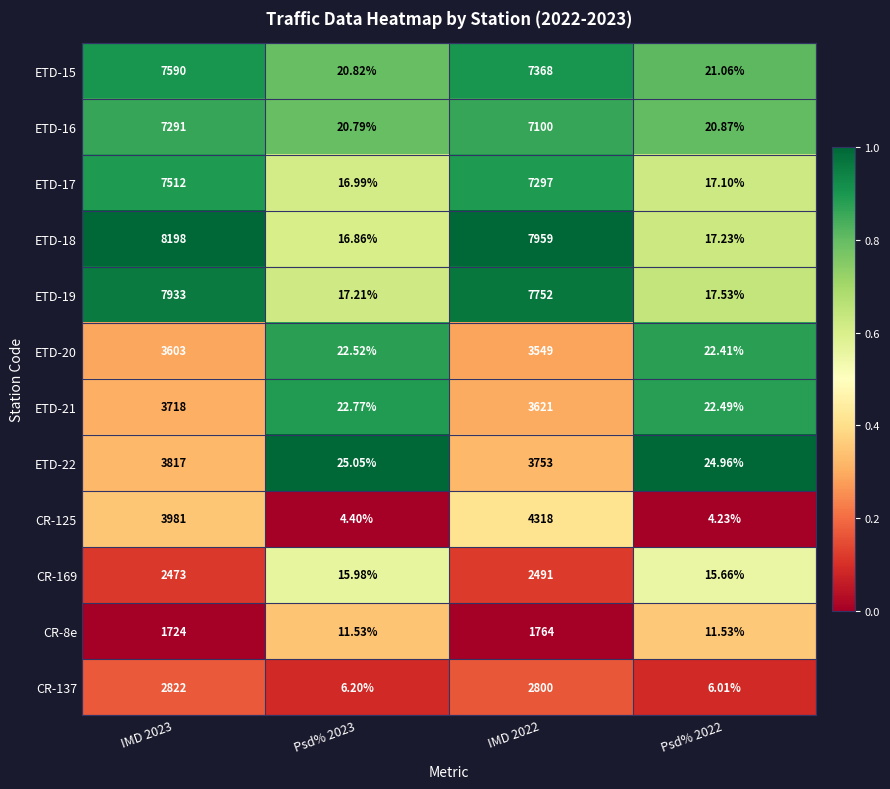

Rank the series at Psd% 2022 from lowest to highest value.

CR-125, CR-137, CR-8e, CR-169, ETD-17, ETD-18, ETD-19, ETD-16, ETD-15, ETD-20, ETD-21, ETD-22